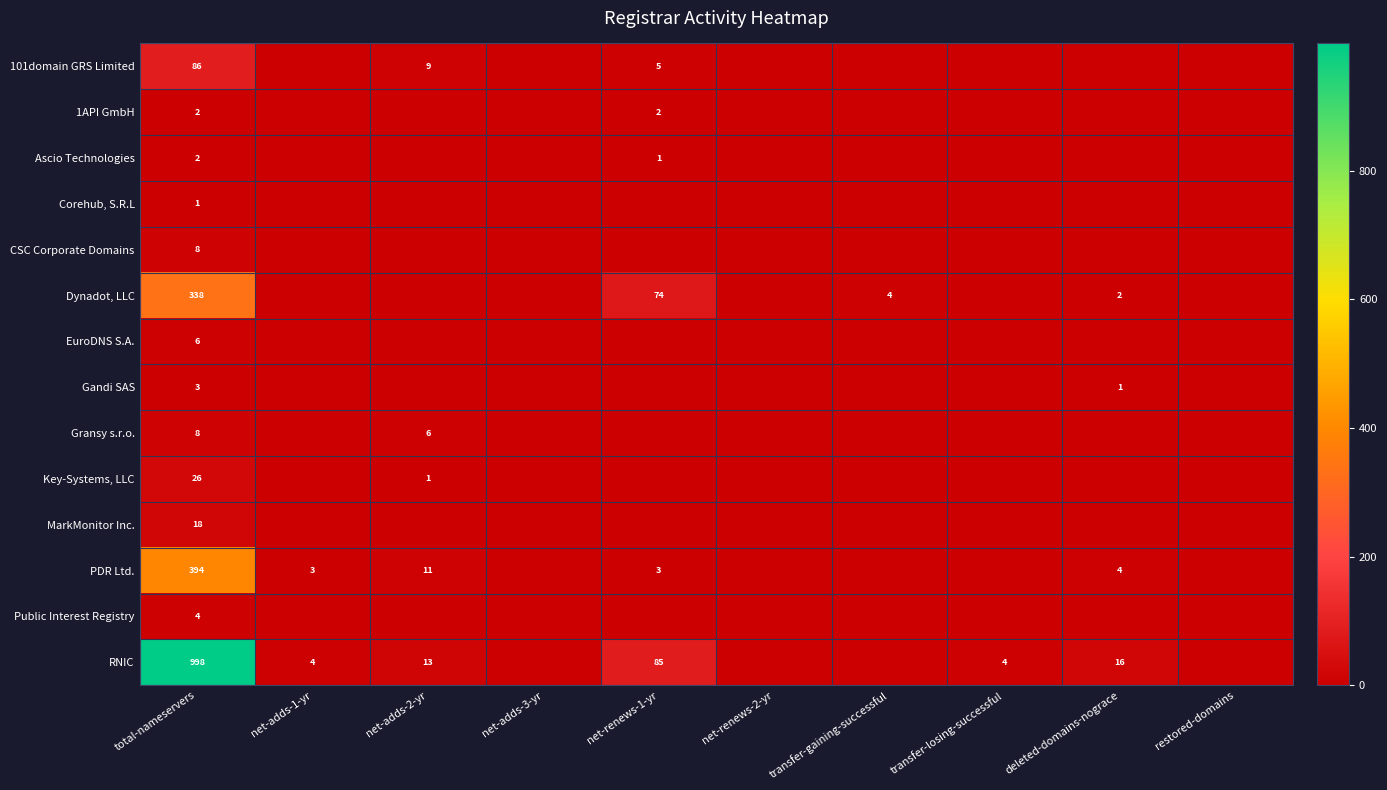

Is the value of 101domain GRS Limited at net-renews-1-yr greater than the value of 1API GmbH at net-renews-1-yr?

Yes